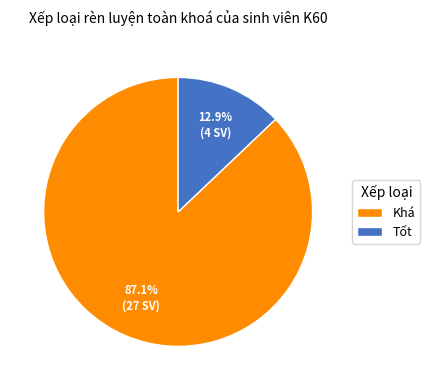

To the nearest percent, what portion does Tốt represent?

13%